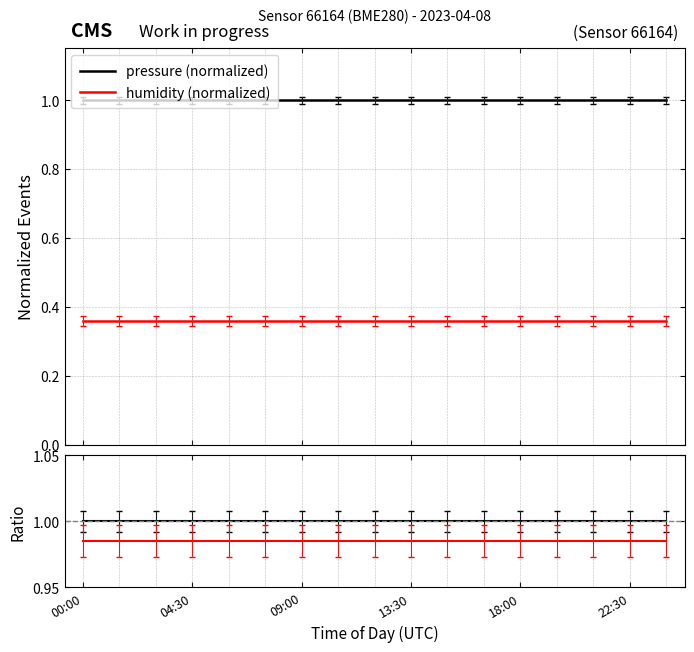

True or false: pressure (normalized) and humidity (normalized) intersect in this chart.

False